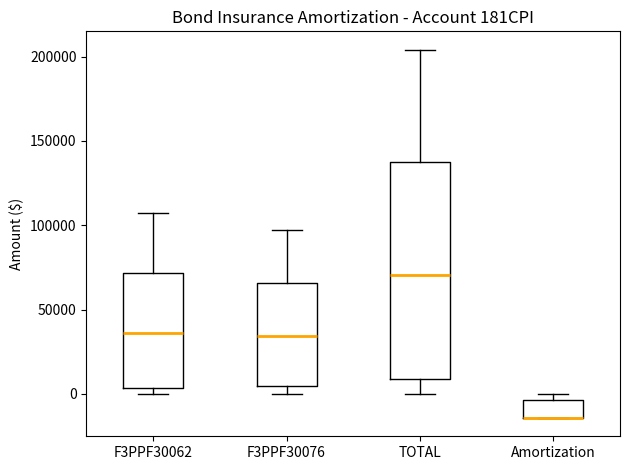

Reading left to right, read every box against the y-axis: the position of its median line, the range the box covers, and the ends of its whiskers. The values are not printed on the chart, so give them approximately, as read against the axis.

F3PPF30062: median 35000, box 5000 to 70000, whiskers 0 to 105000
F3PPF30076: median 35000, box 5000 to 65000, whiskers 0 to 95000
TOTAL: median 70000, box 10000 to 135000, whiskers 0 to 205000
Amortization: median -15000 (drawn on the box's lower edge), box -15000 to -5000, whiskers -15000 to 0